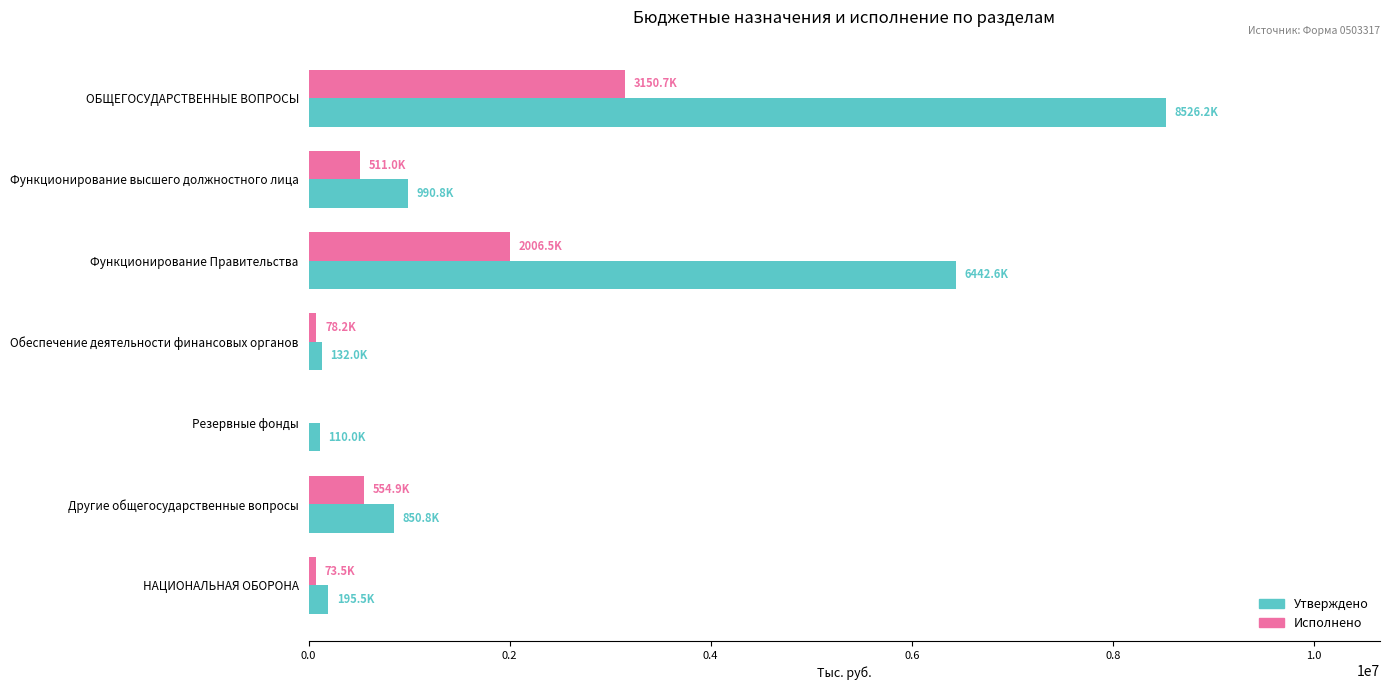

The Исполнено series shows 4493246.8 at ОБЩЕГОСУДАРСТВЕННЫЕ ВОПРОСЫ. True or false?

False